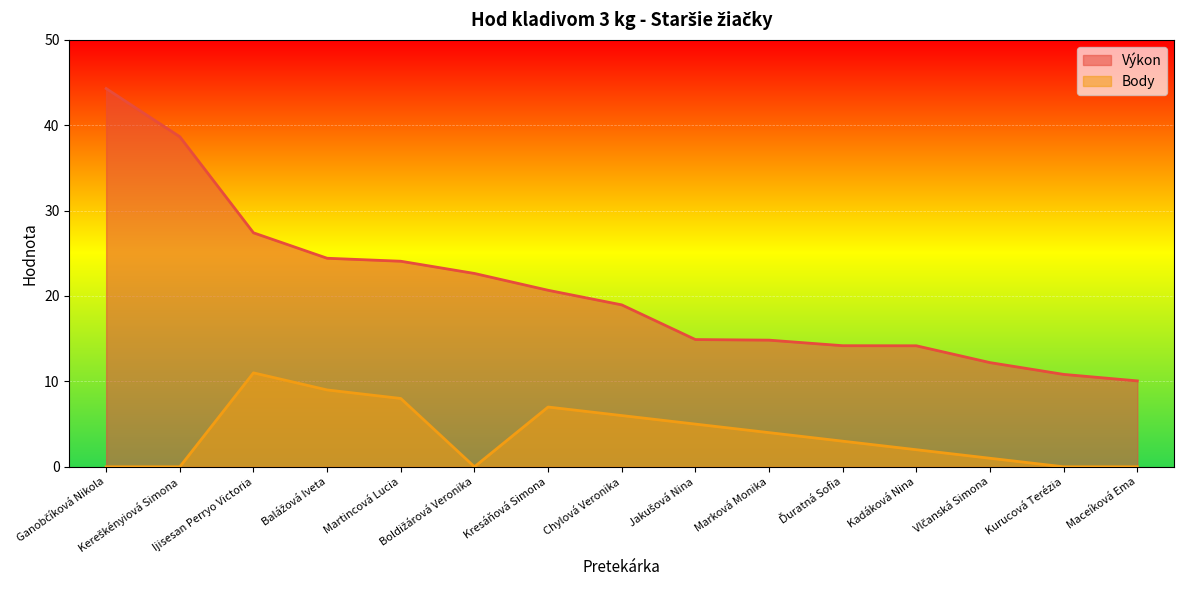

Reading right to left, extract all data points from this chart.

Výkon: 10.1	10.8	12.2	14.2	14.2	14.8	14.9	19.0	20.7	22.6	24.1	24.4	27.4	38.6	44.3
Body: 0.0	0.0	1.0	2.0	3.0	4.0	5.0	6.0	7.0	0.0	8.0	9.0	11.0	0.0	0.0